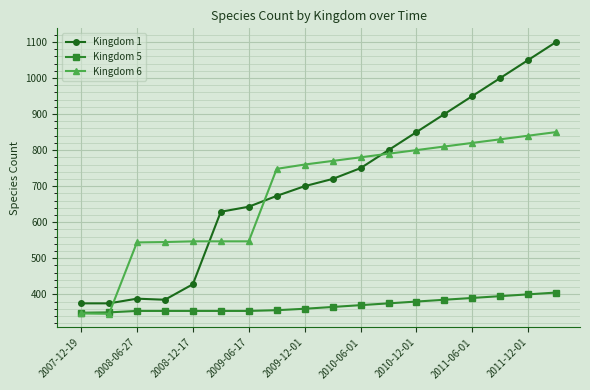

Which series has the largest total across all categories?

Kingdom 1